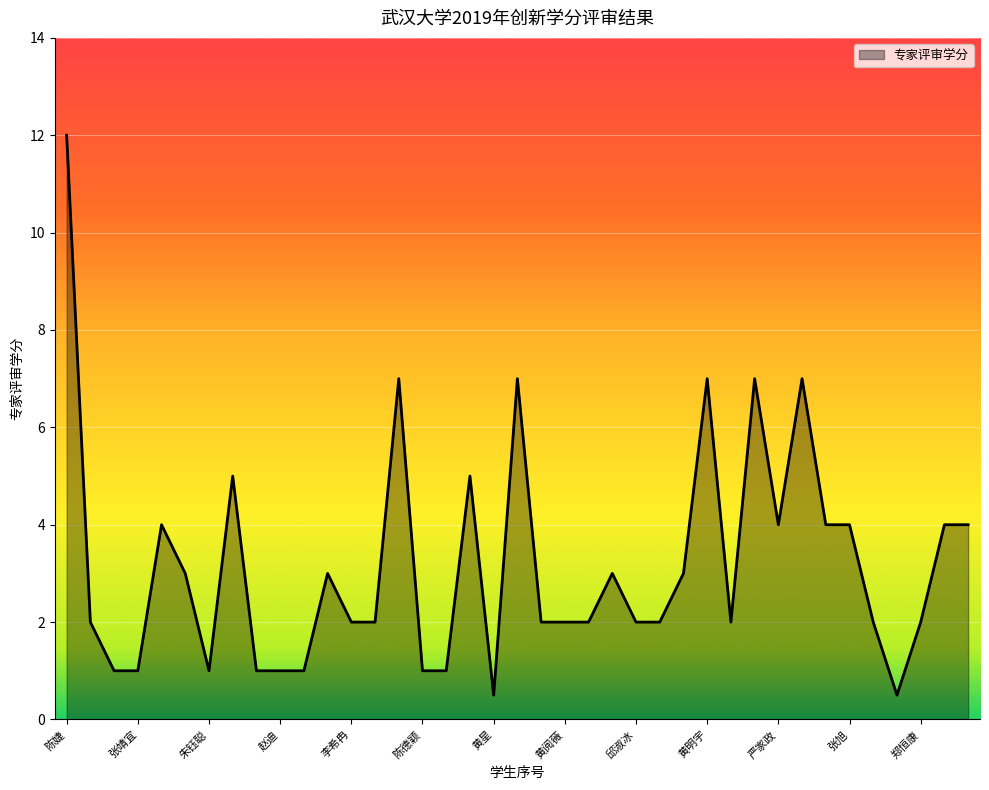

What is the minimum value shown in the chart?

0.5